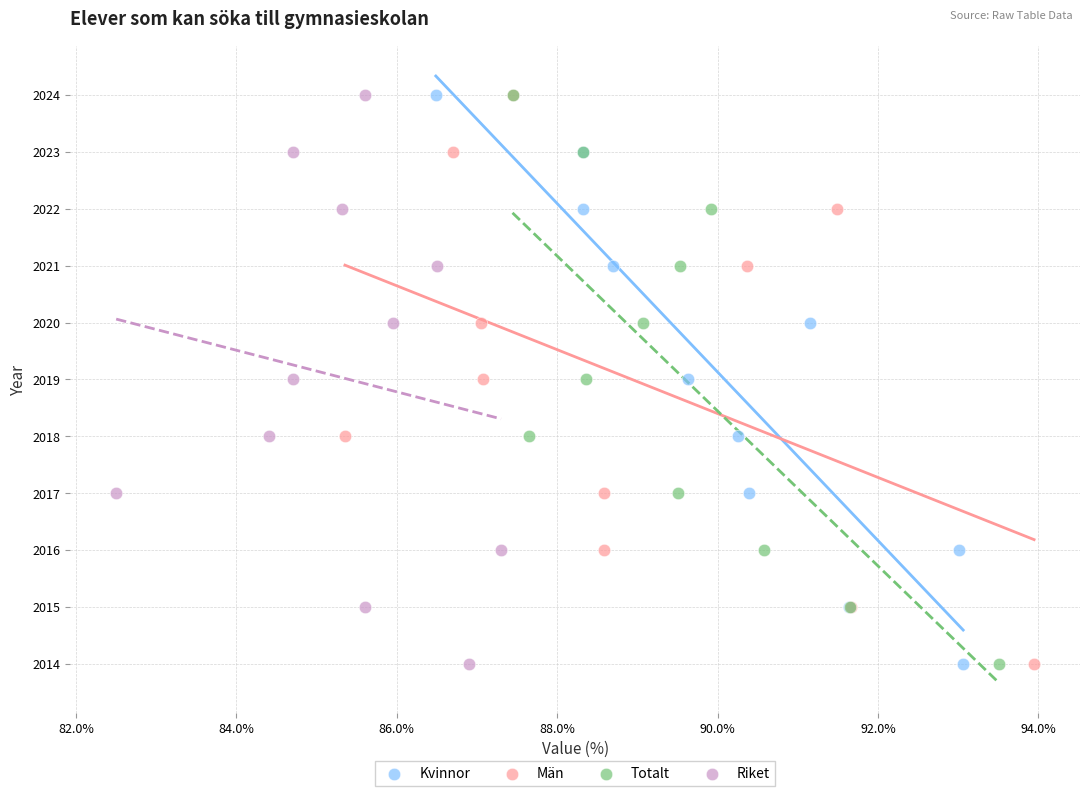

What are all the series names shown in the legend?

Kvinnor, Män, Totalt, Riket